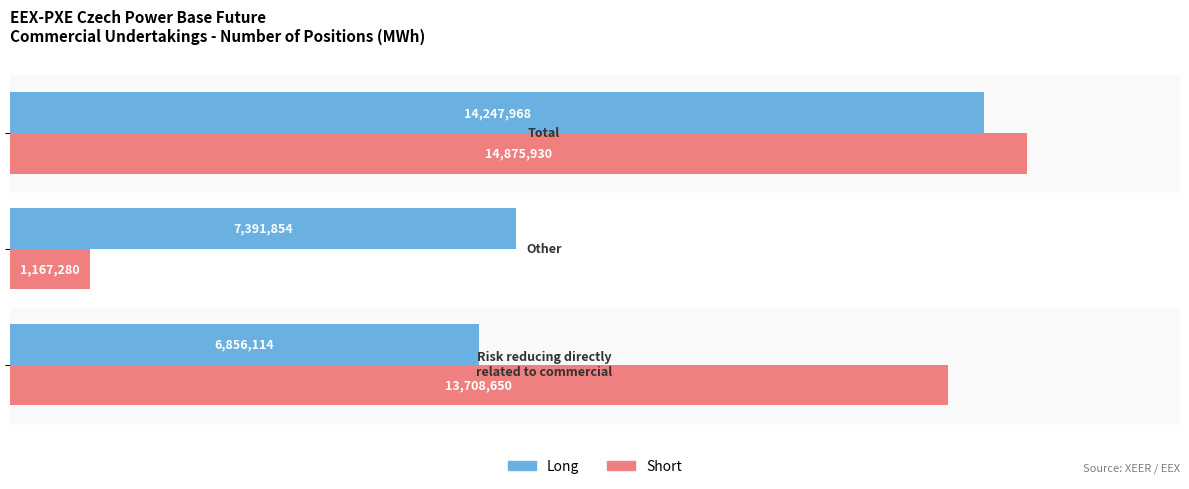

What is the sum of all Short values?

29751860